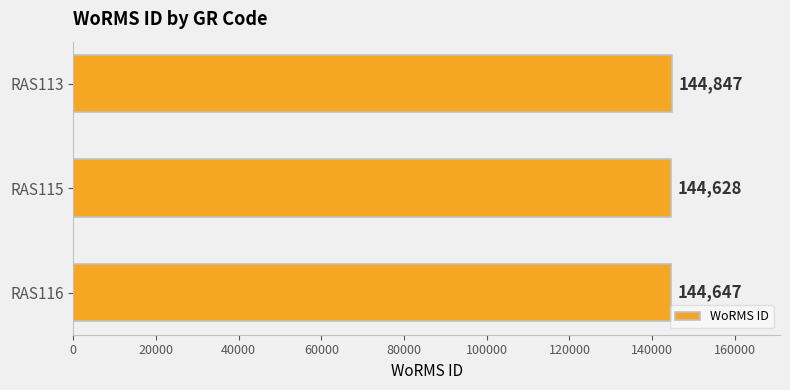

What is the smallest value displayed?

144628